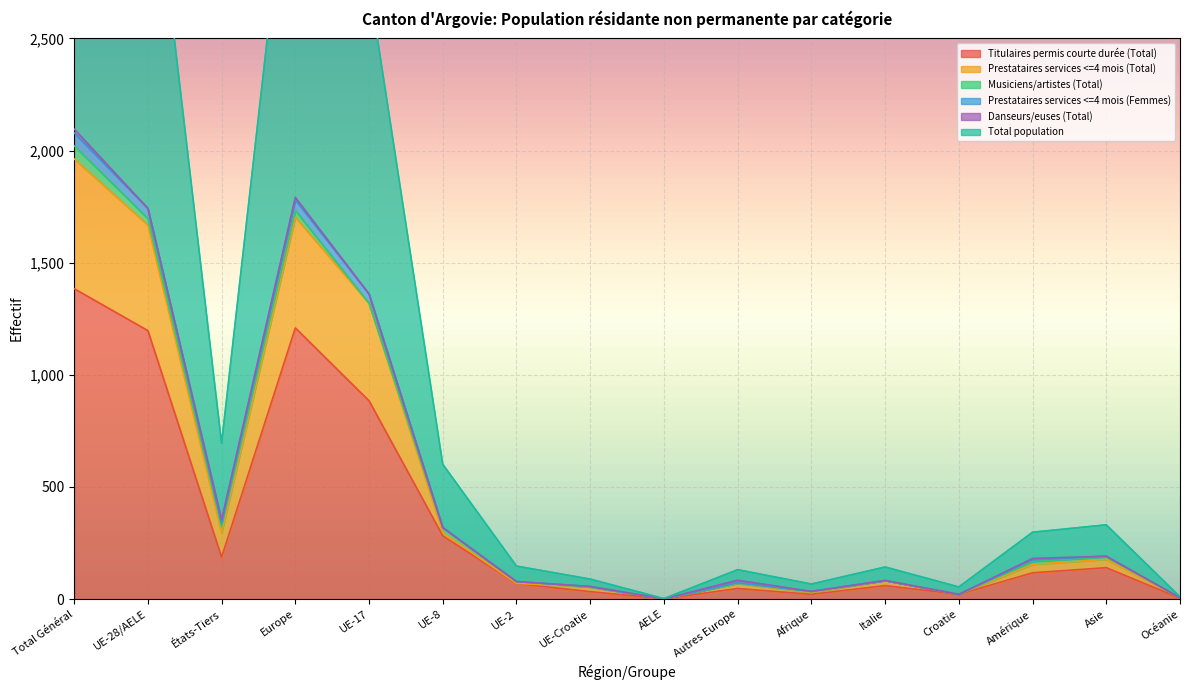

What is the average value of the Total population series?

521